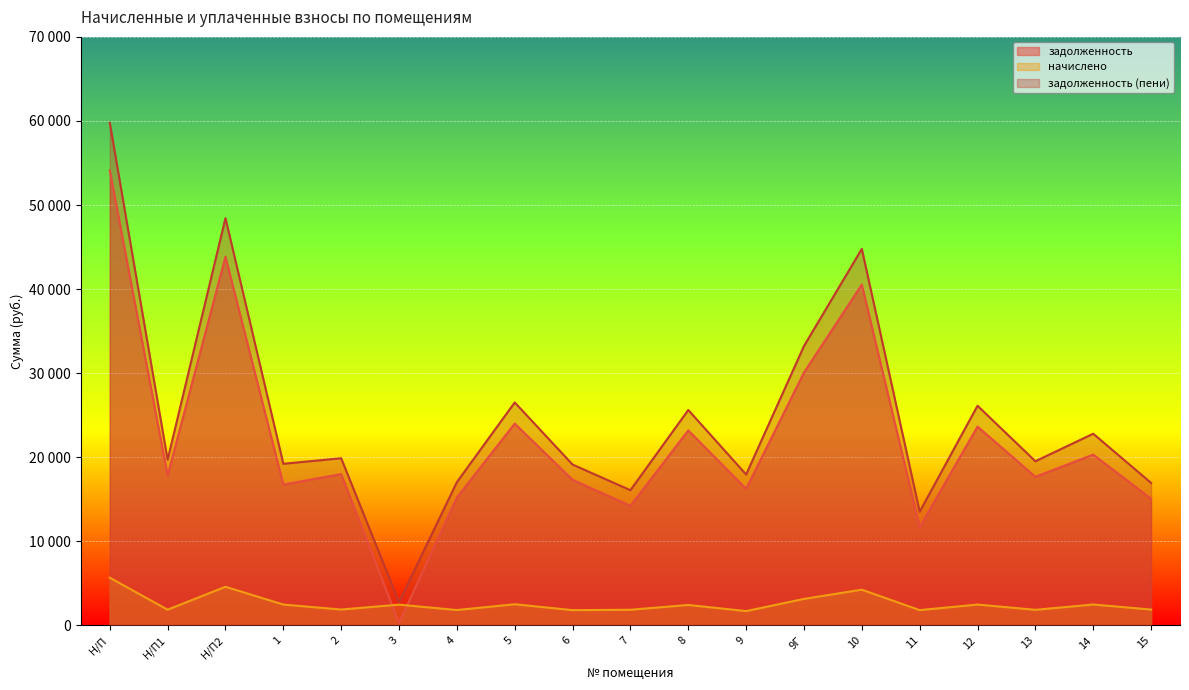

What position from the right is 9Г?

7